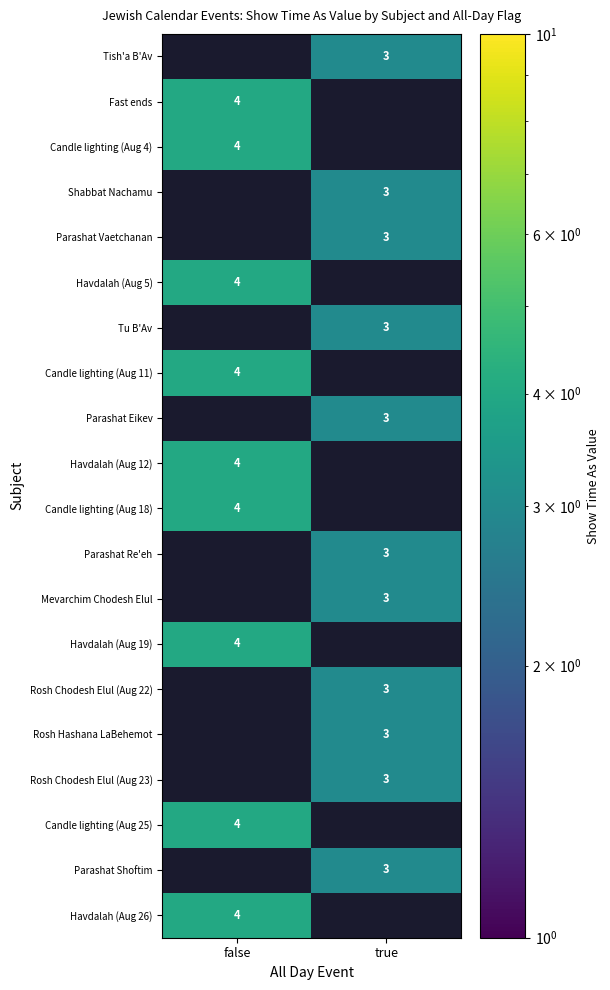

The Fast ends series shows 4 at false. True or false?

True